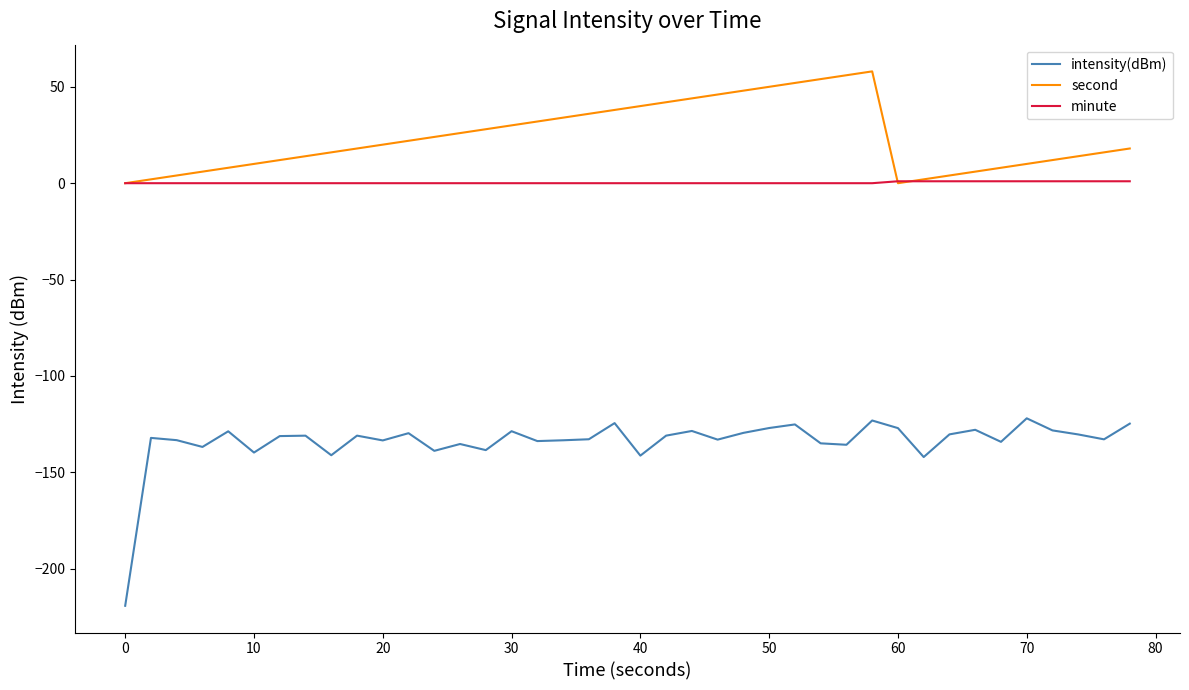

True or false: intensity(dBm) and second intersect in this chart.

False